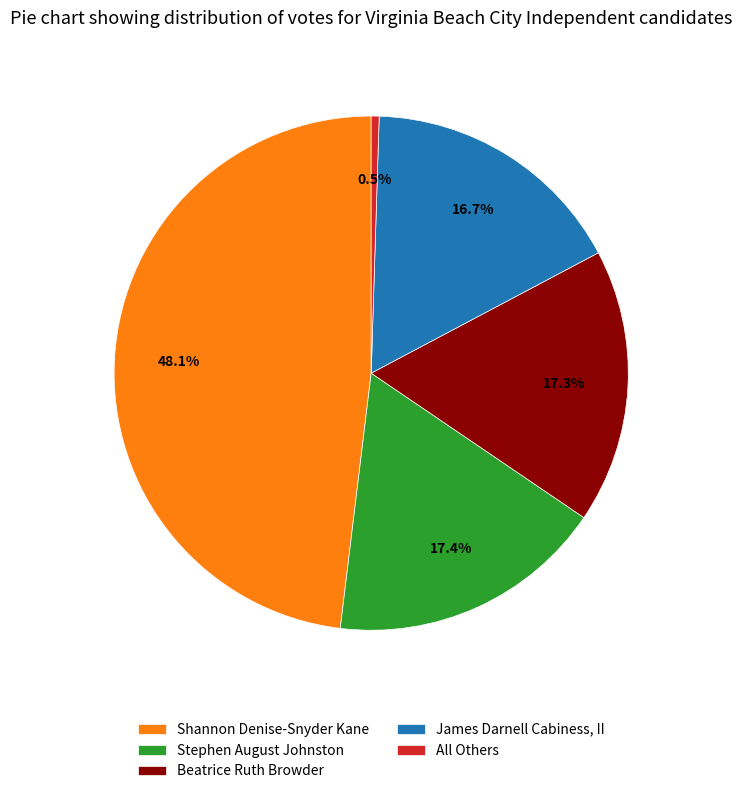

Which category has the smallest portion of the pie?

All Others